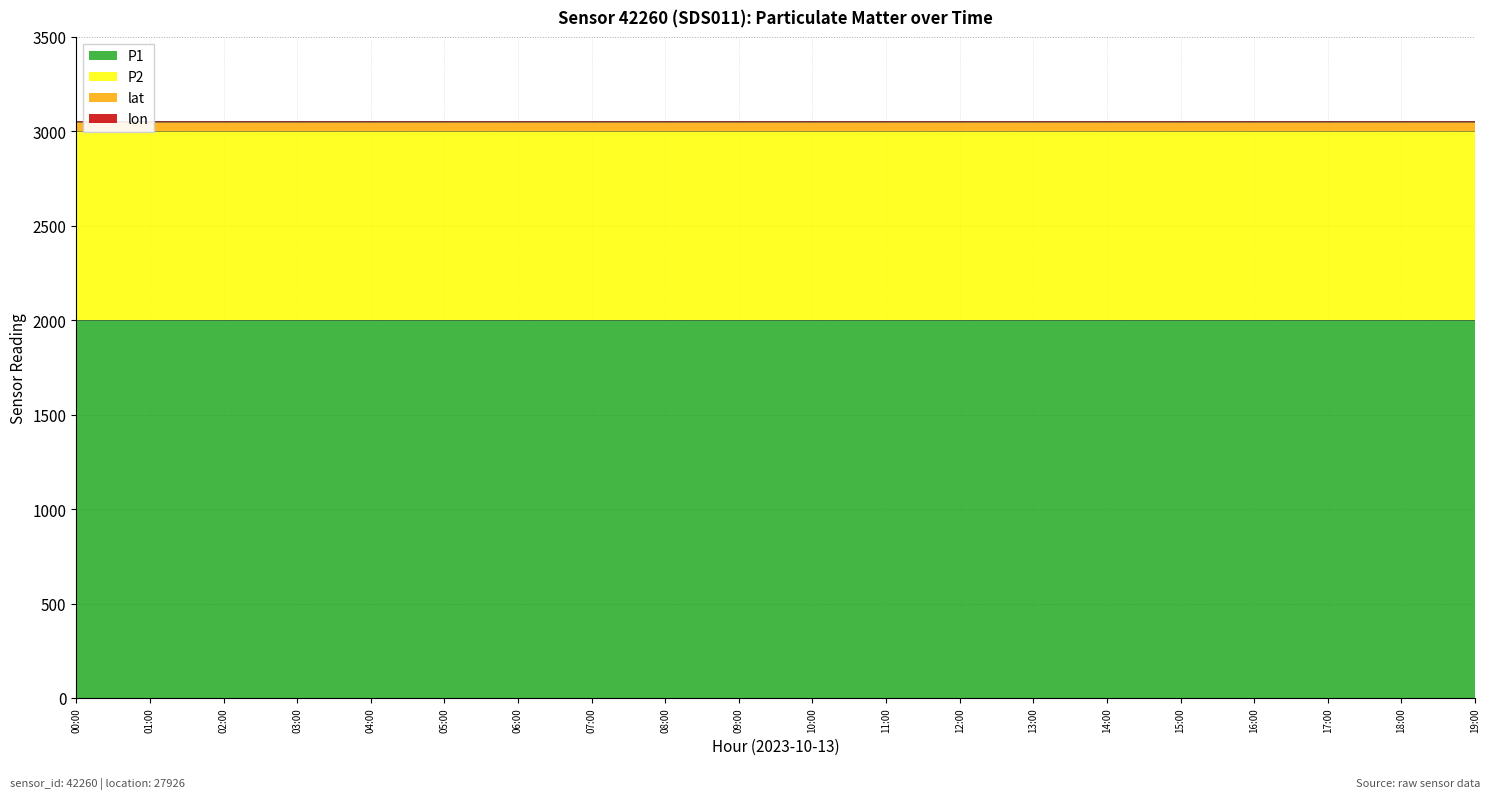

What is the total value across all series at 11:00?

3055.3